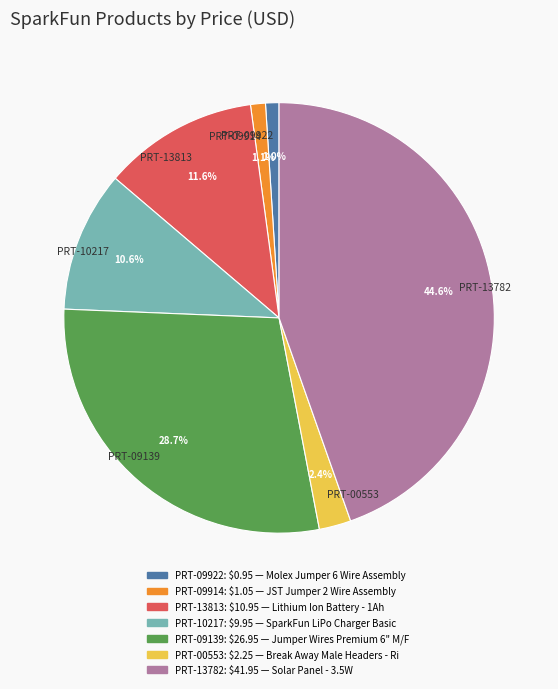

What portion of the pie excludes PRT-09922?

99.0%